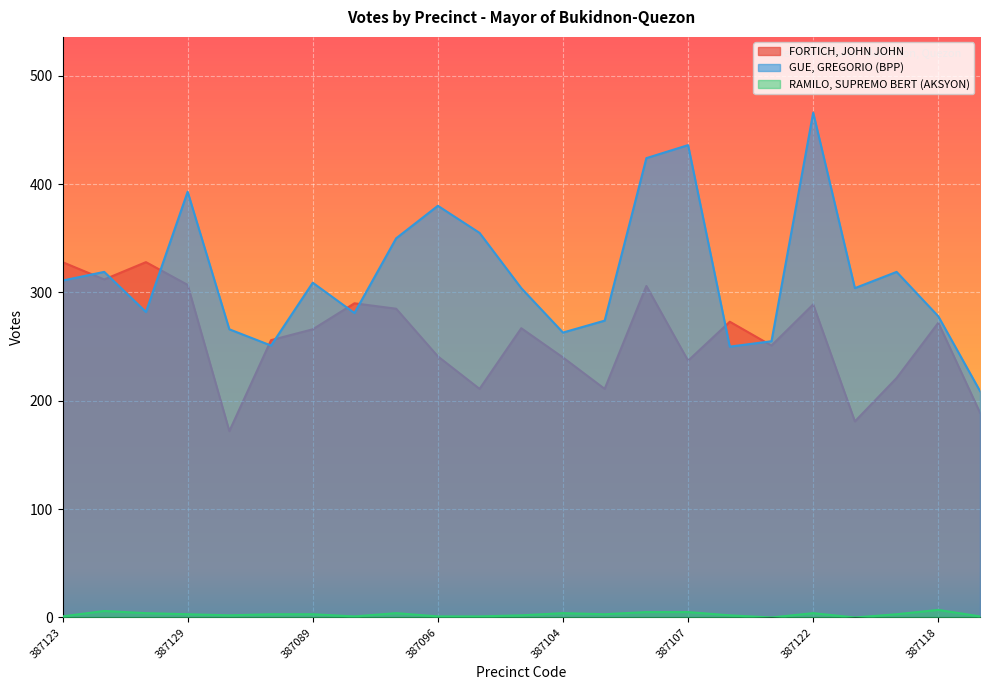

What is the maximum value shown in the chart?

466